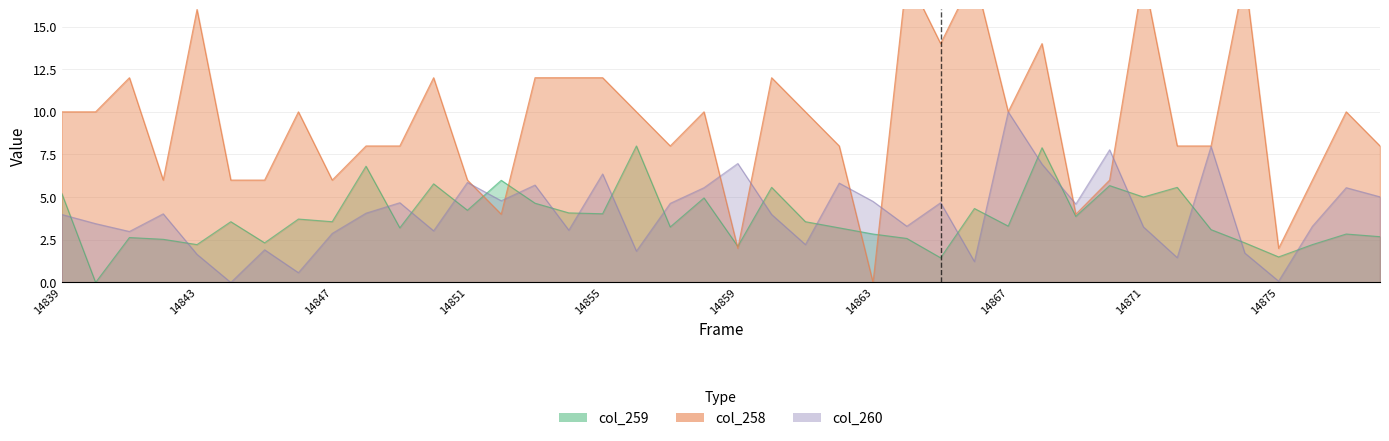

Reading right to left, extract all data points from this chart.

col_258: 8.0	10.0	6.0	2.0	18.0	8.0	8.0	18.0	6.0	4.0	14.0	10.0	18.0	14.0	18.0	0.0	8.0	10.0	12.0	2.0	10.0	8.0	10.0	12.0	12.0	12.0	4.0	6.0	12.0	8.0	8.0	6.0	10.0	6.0	6.0	16.0	6.0	12.0	10.0	10.0
col_259: 2.7	2.8	2.2	1.5	2.3	3.1	5.6	5.0	5.7	3.9	7.9	3.3	4.3	1.4	2.6	2.8	3.2	3.6	5.6	2.1	5.0	3.3	8.0	4.0	4.1	4.6	6.0	4.2	5.8	3.2	6.8	3.6	3.7	2.3	3.6	2.2	2.5	2.6	0.0	5.2
col_260: 5.0	5.6	3.3	0.1	1.7	8.0	1.5	3.3	7.8	4.6	6.9	10.0	1.2	4.7	3.3	4.8	5.8	2.2	4.0	7.0	5.6	4.6	1.8	6.4	3.1	5.7	4.8	5.9	3.0	4.7	4.1	2.9	0.6	1.9	0.0	1.6	4.0	3.0	3.4	4.0